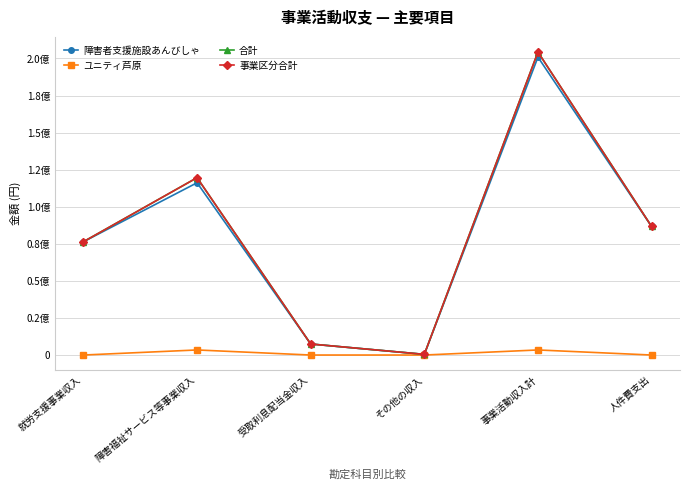

True or false: ユニティ芦原 has more than 2 points higher than both neighbors.

False